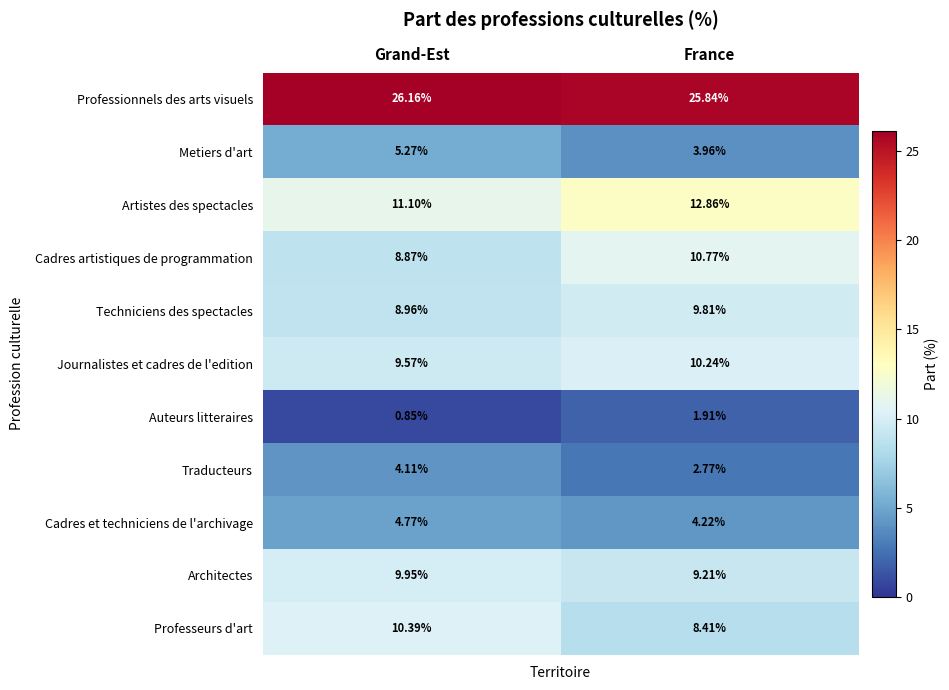

At which category does the chart reach its peak across all series?

Grand-Est